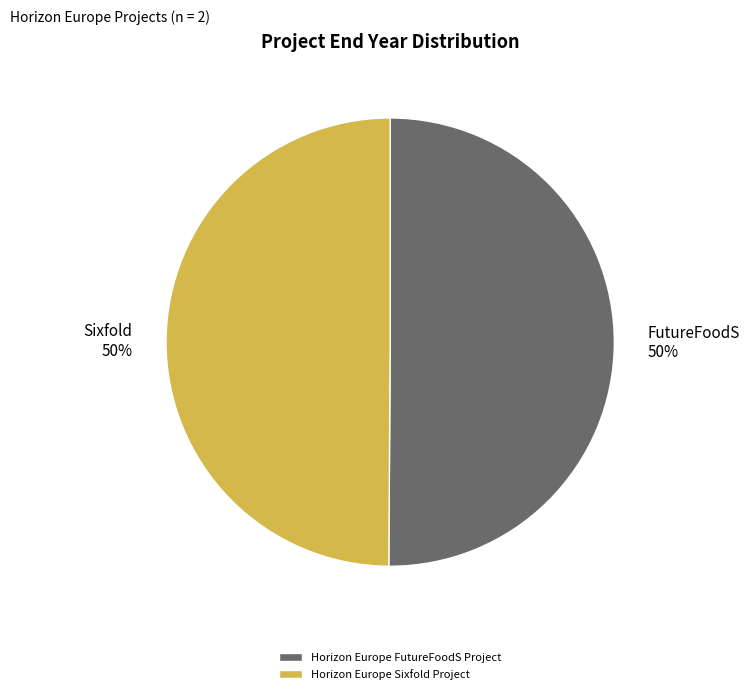

To the nearest percent, what is the average slice percentage?

50%